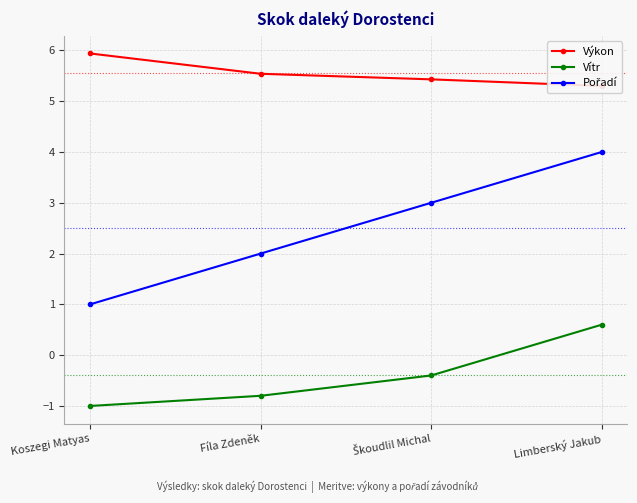

What are all the series names shown in the legend?

Výkon, Vítr, Pořadí